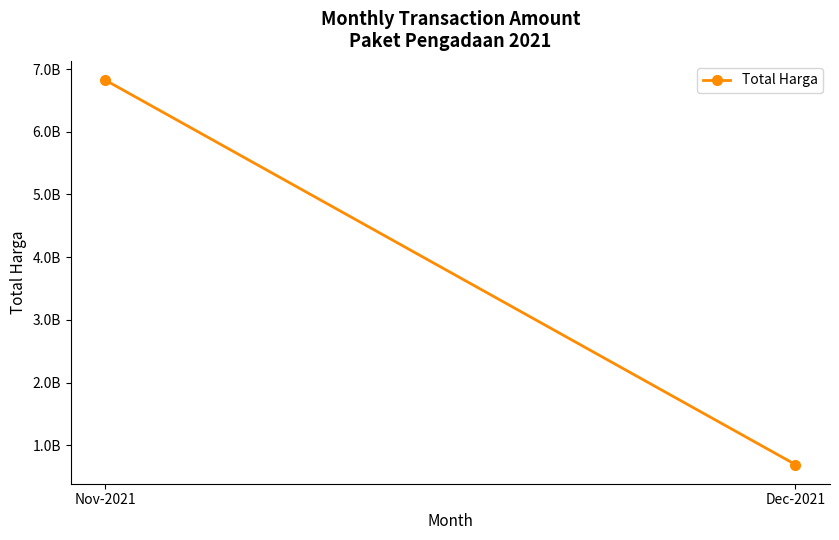

What is the value of the 2nd point from the left?

695136800